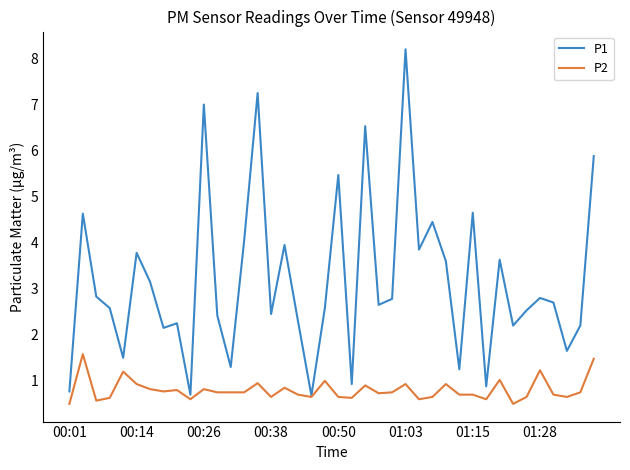

What are all the series names shown in the legend?

P1, P2